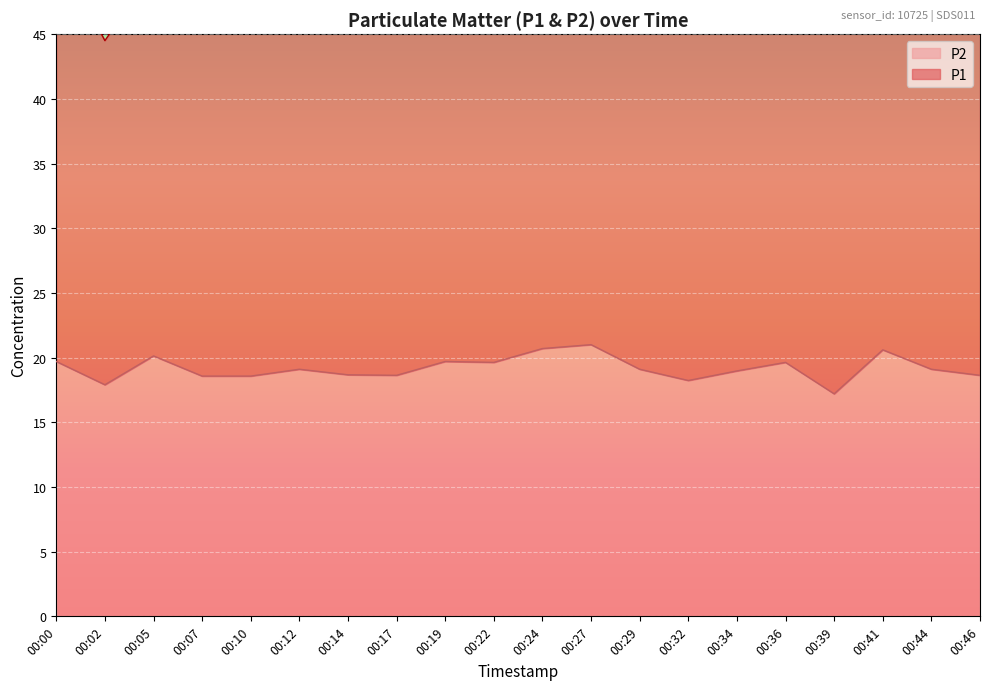

What is the ratio of the value at 00:39 to the value at 00:14?

0.9